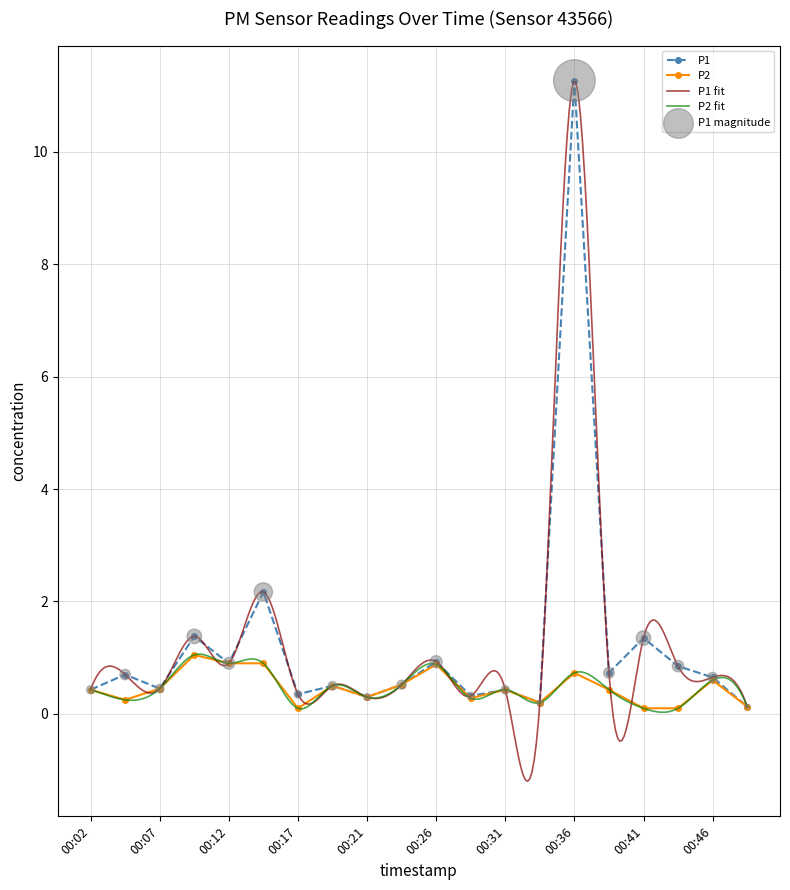

The P2 series shows 0.5 at 00:07. True or false?

True